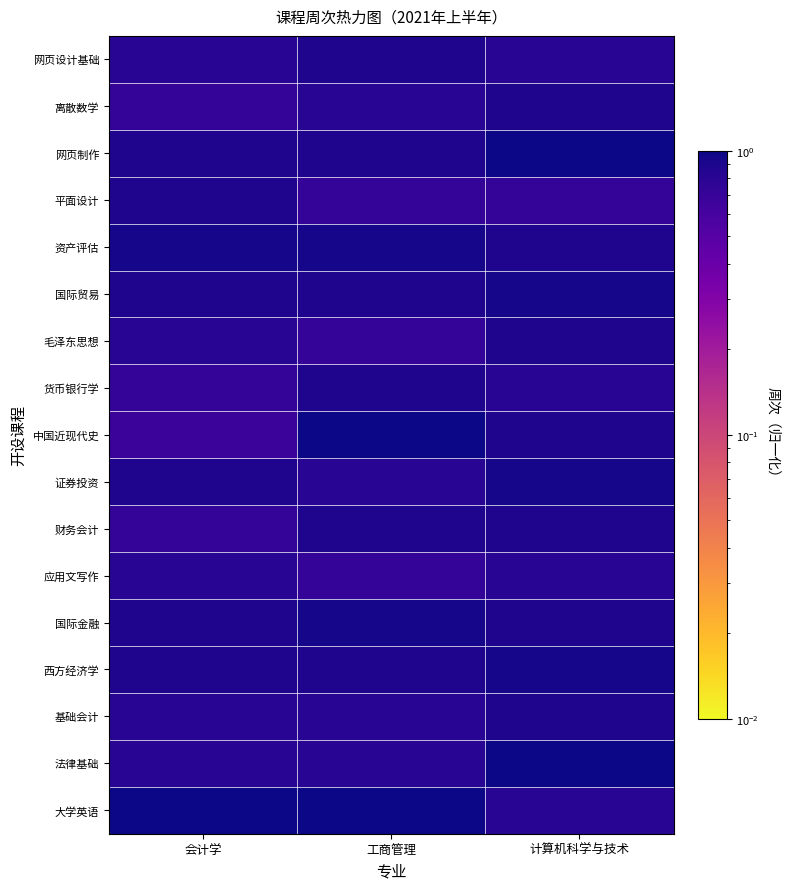

What is the spread (max minus min) of values at 计算机科学与技术?

0.3